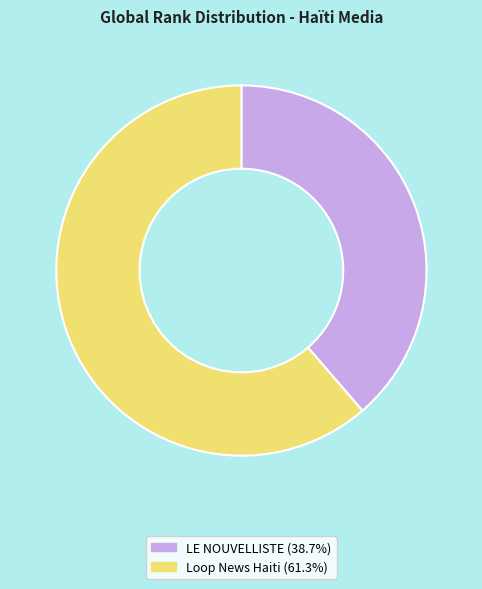

True or false: LE NOUVELLISTE accounts for 39% of the total.

True